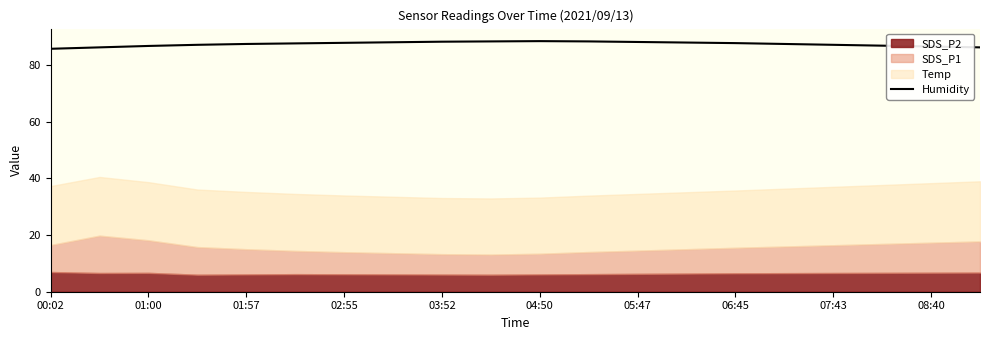

Is it true that Humidity equals 41.9 at 05:47?

False